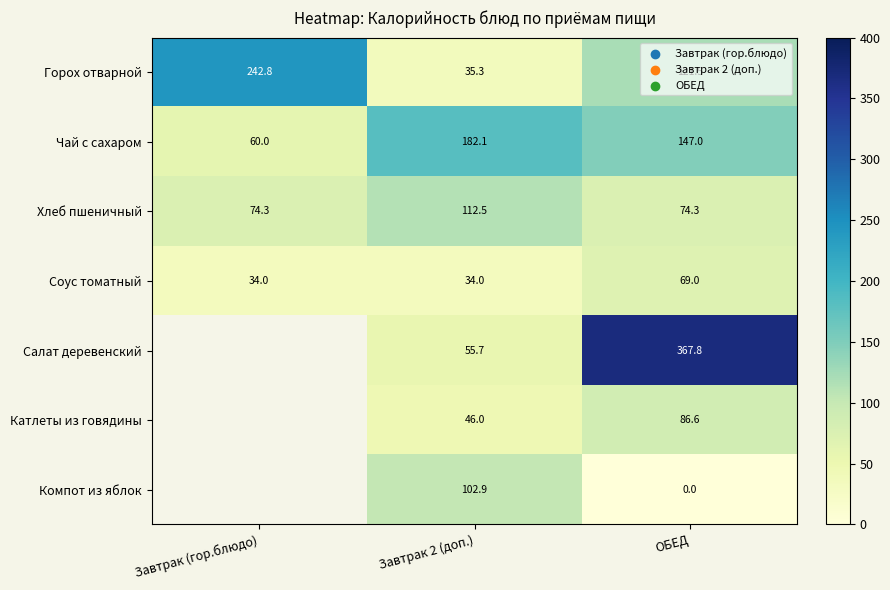

Rank the series at ОБЕД from highest to lowest value.

Салат деревенский, Чай с сахаром, Горох отварной, Катлеты из говядины, Хлеб пшеничный, Соус томатный, Компот из яблок